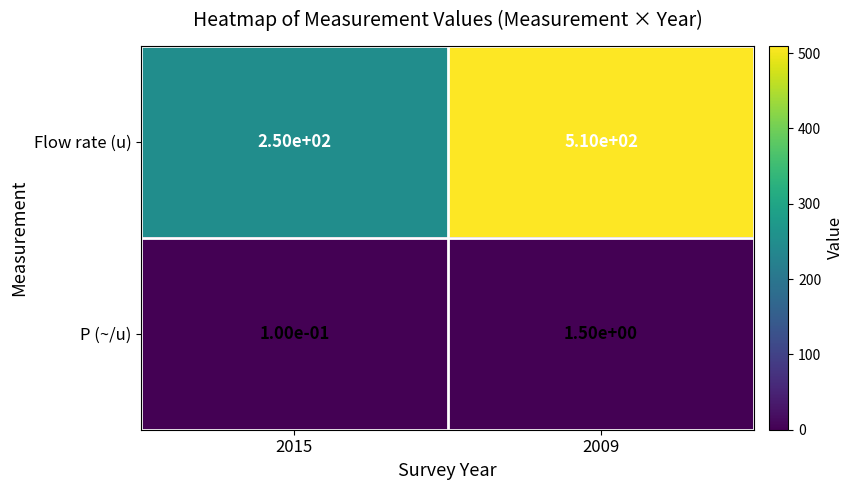

What is the difference between the highest and lowest values at 2015?

249.9